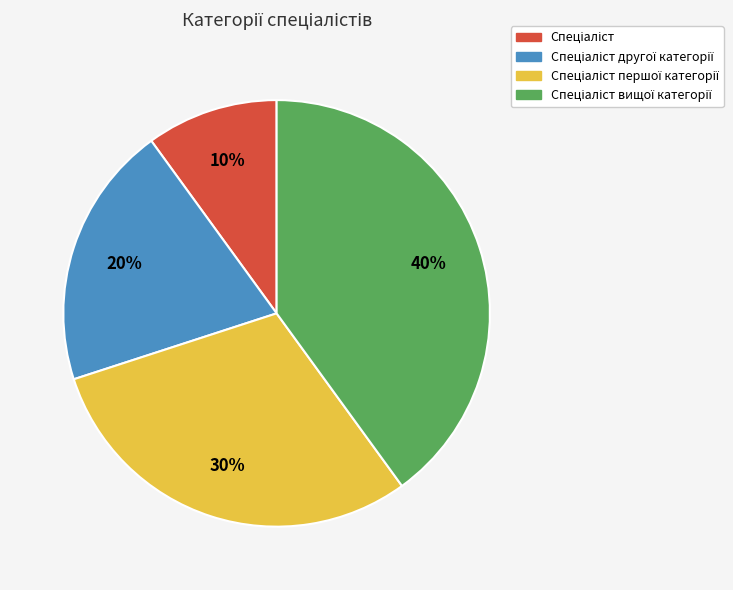

To the nearest percent, what is the difference between the largest and smallest slice percentages?

30%